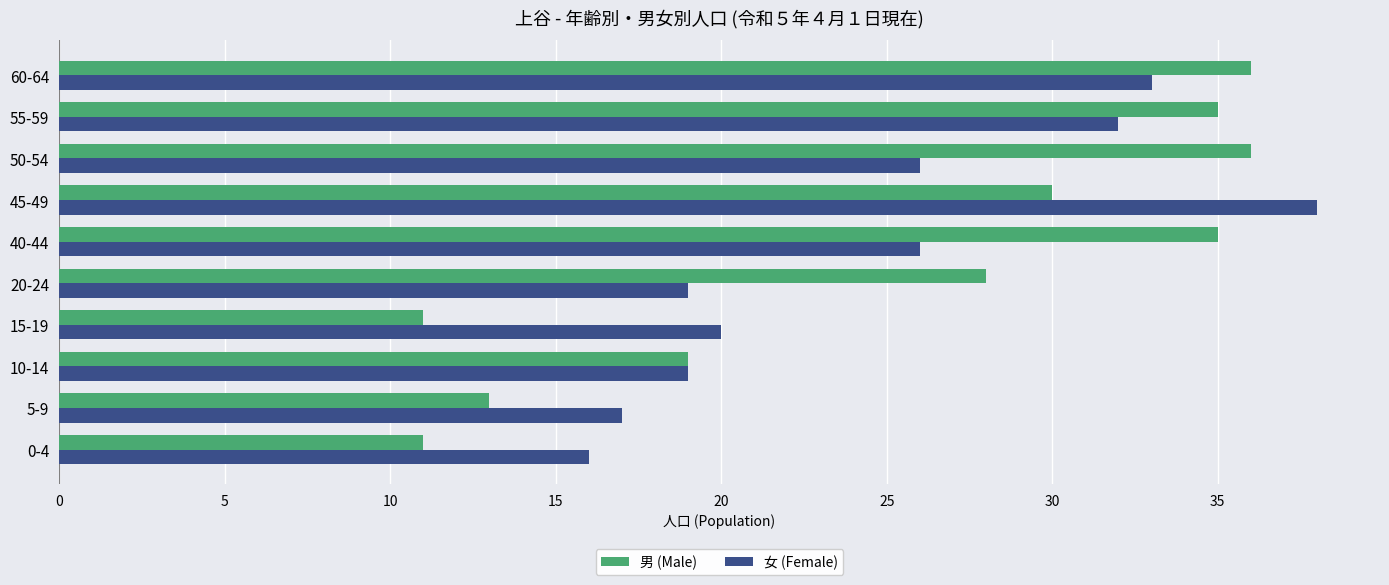

Is it true that 女 (Female) equals 16 at 0-4?

True